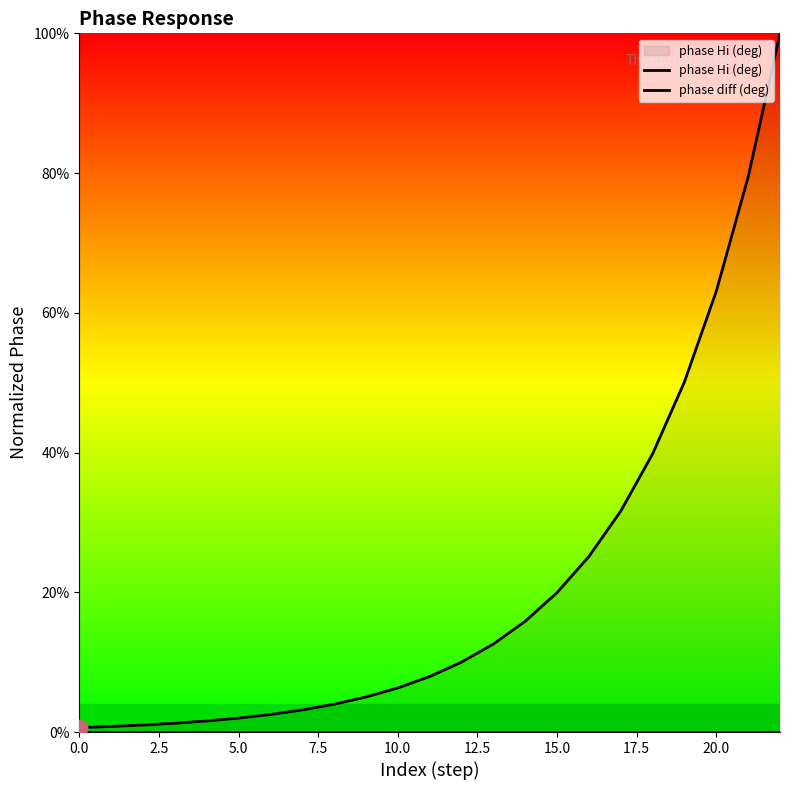

What value does the phase Hi (deg) series have at 10?

0.1